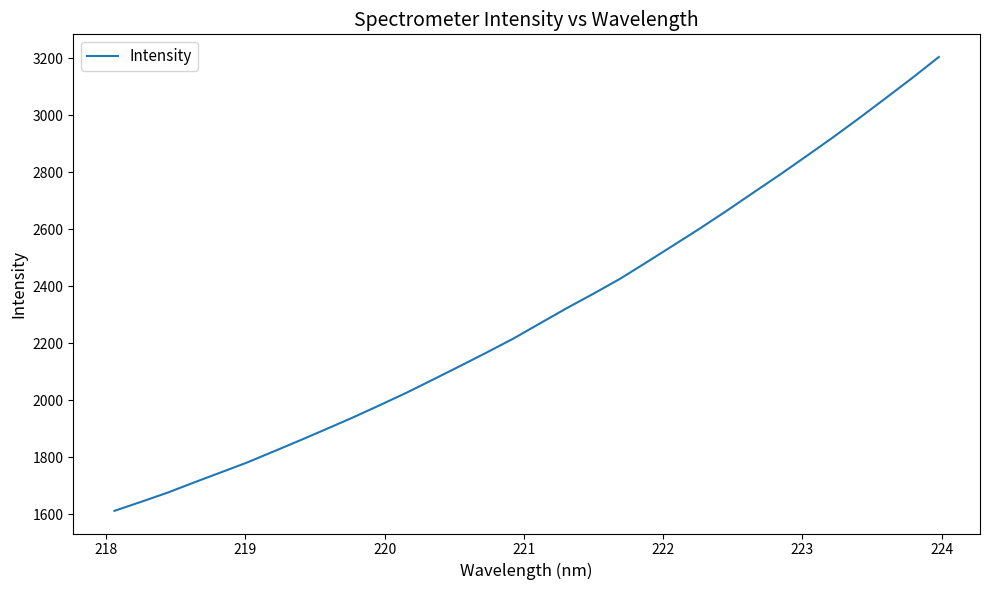

What is the difference between the maximum and minimum values?

1591.9